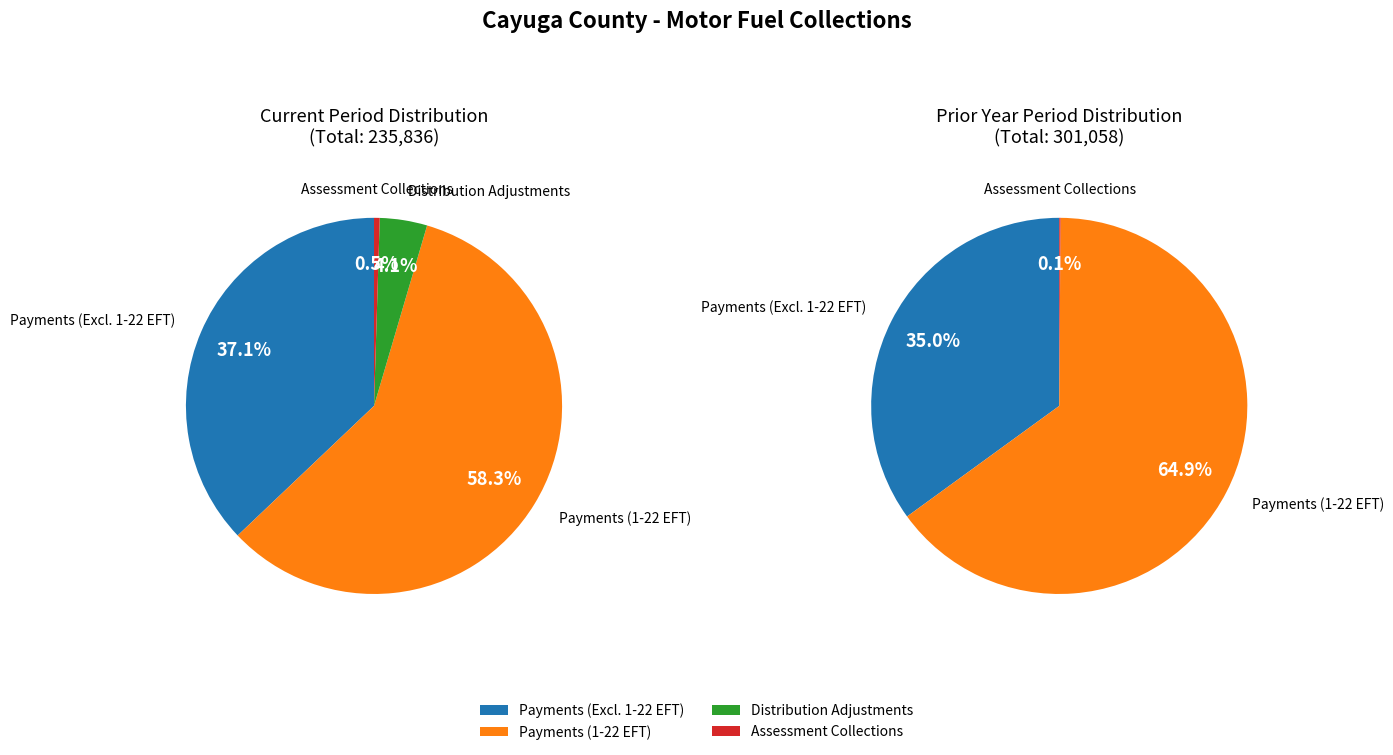

To the nearest percent, what is the difference between the Assessment Collections and Distribution Adjustments slice percentages?

4%